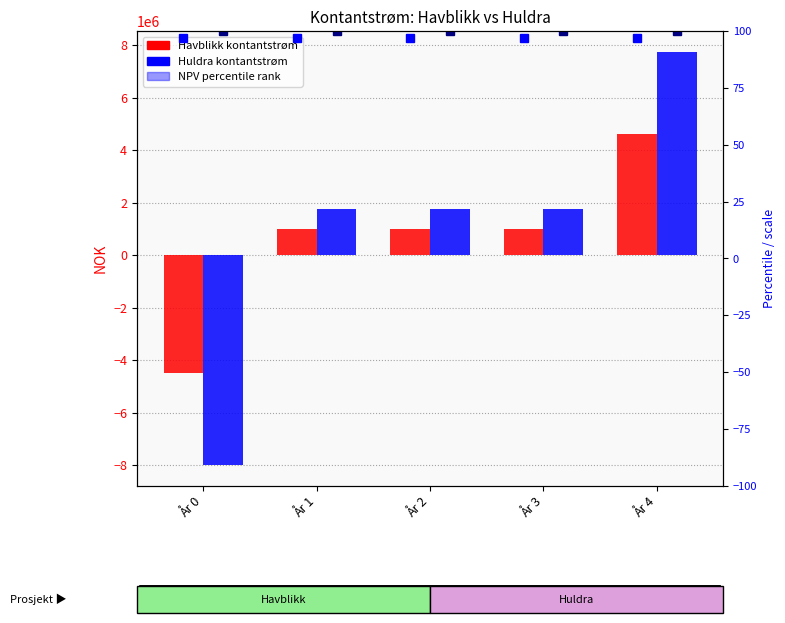

How many data points in Huldra are above 1750000?

1